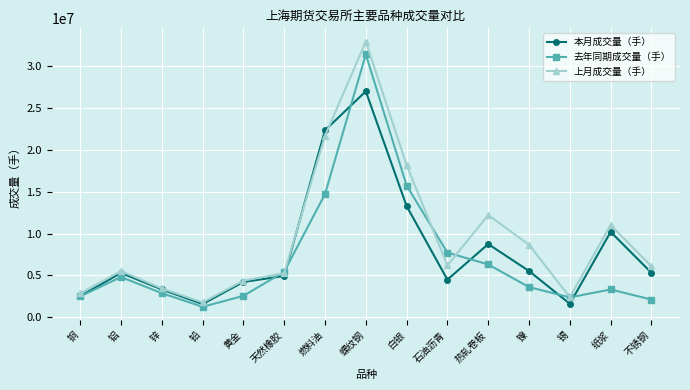

Count the number of categories in the chart.

15